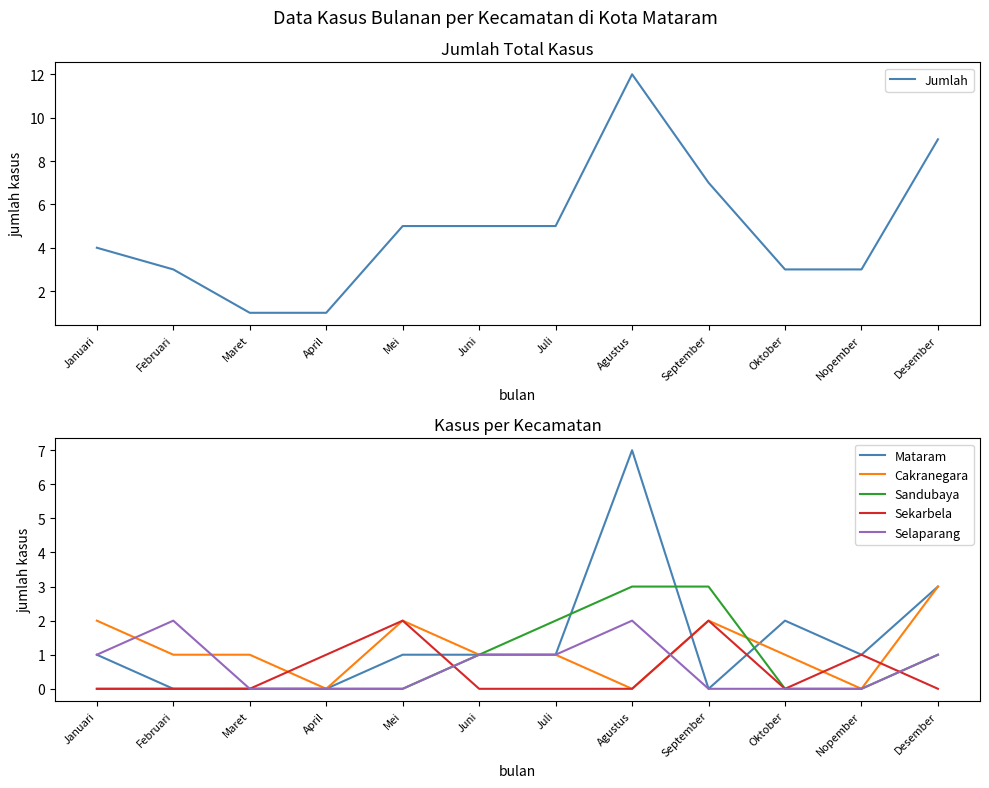

Which series has the largest total across all categories?

Jumlah